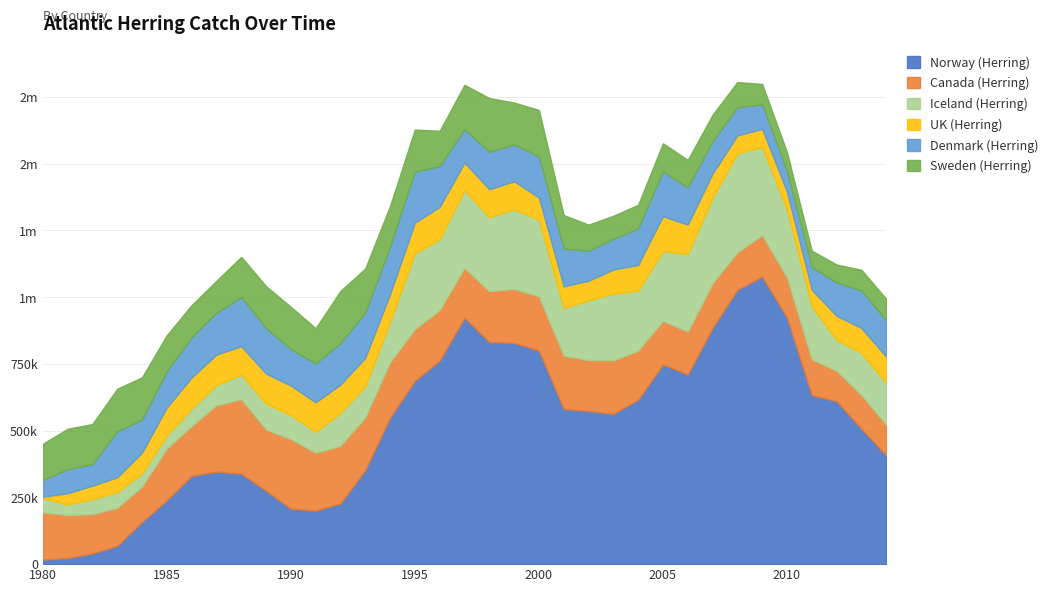

Which has a higher value, 1983 or 1982?

1983